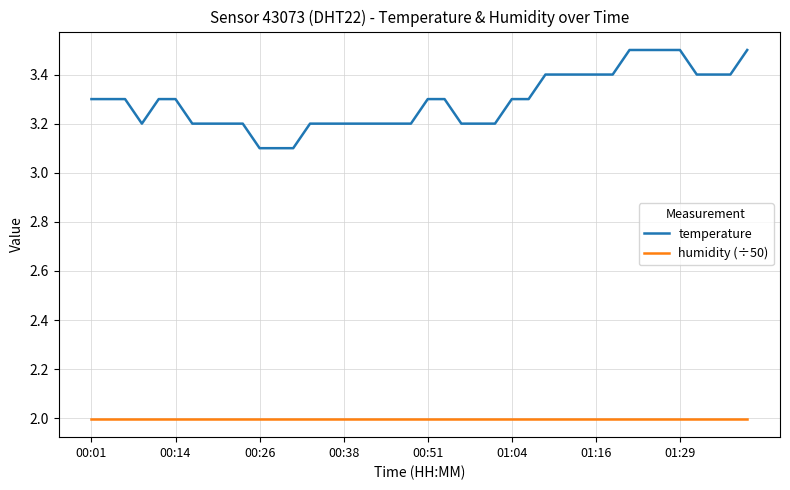

Which series has the largest total across all categories?

temperature